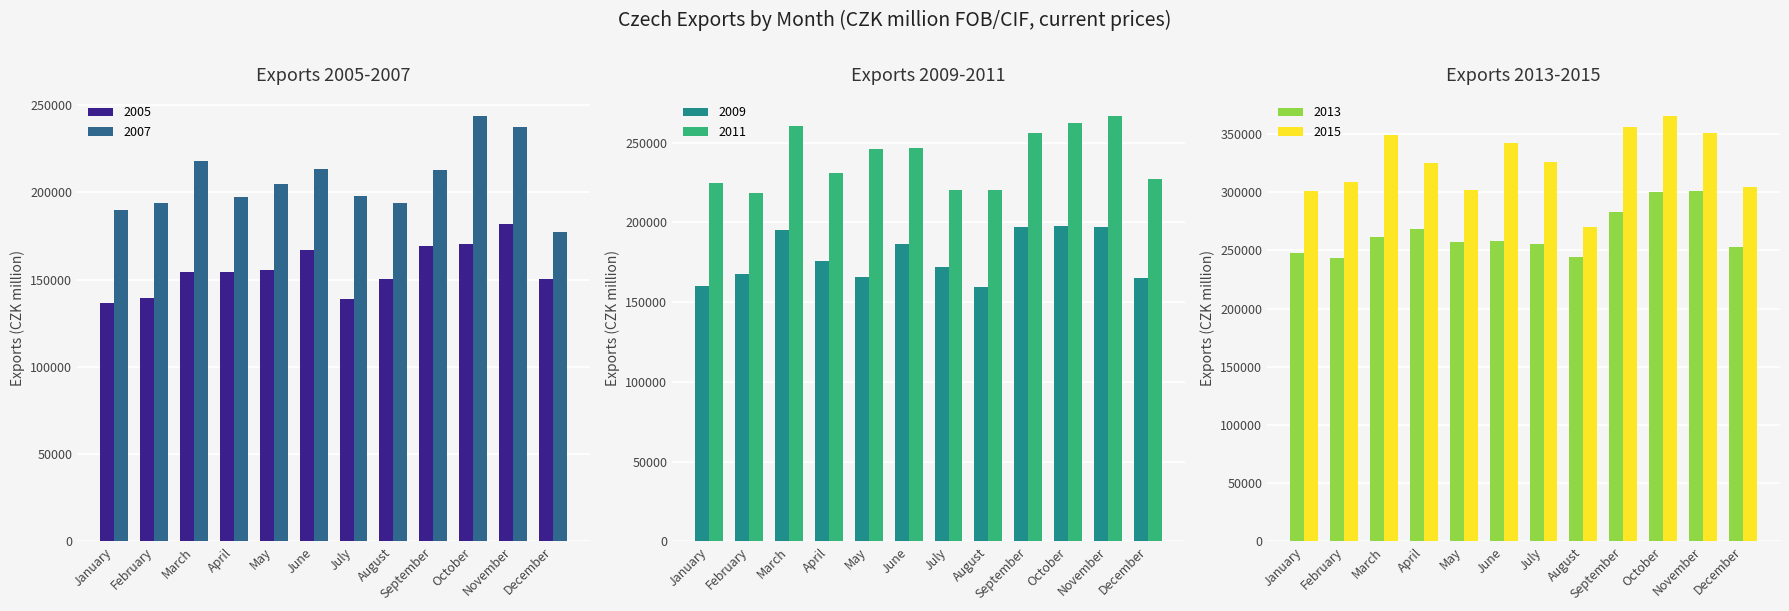

What value does the 2009 series have at December, to the nearest 50?

164800